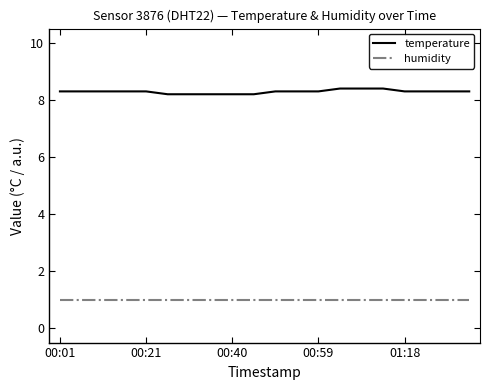

What is the smallest value displayed?

1.0